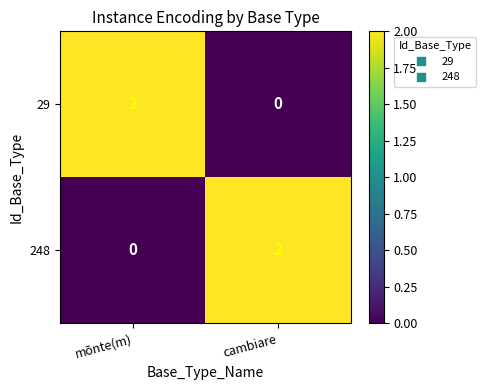

Is the value of 29 at cambiare greater than the value of 248 at cambiare?

No